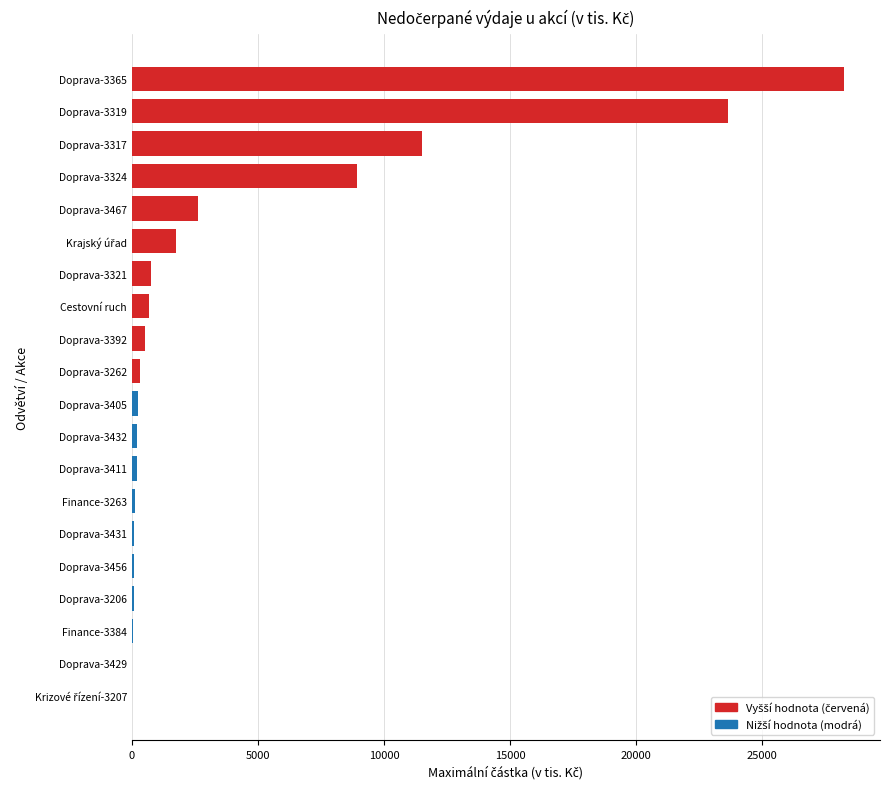

At which category does the chart reach its peak across all series?

Doprava-3365